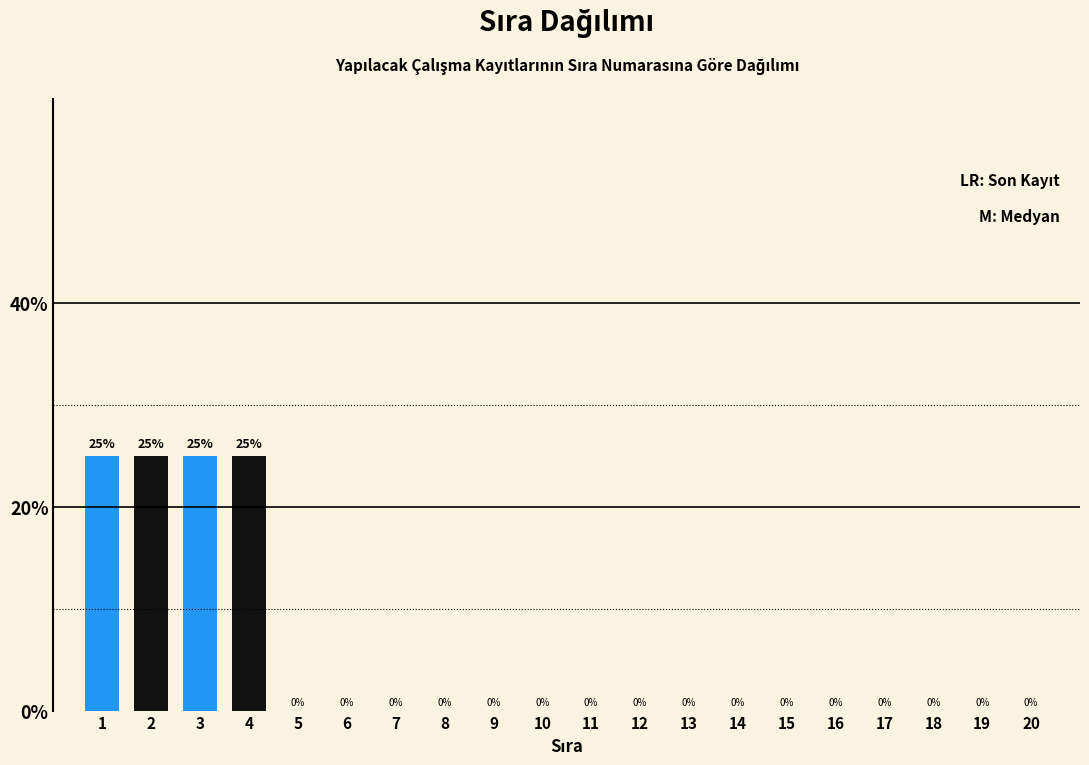

Reading left to right, extract all data points from this chart.

1=25	2=25	3=25	4=25	5=0	6=0	7=0	8=0	9=0	10=0	11=0	12=0	13=0	14=0	15=0	16=0	17=0	18=0	19=0	20=0